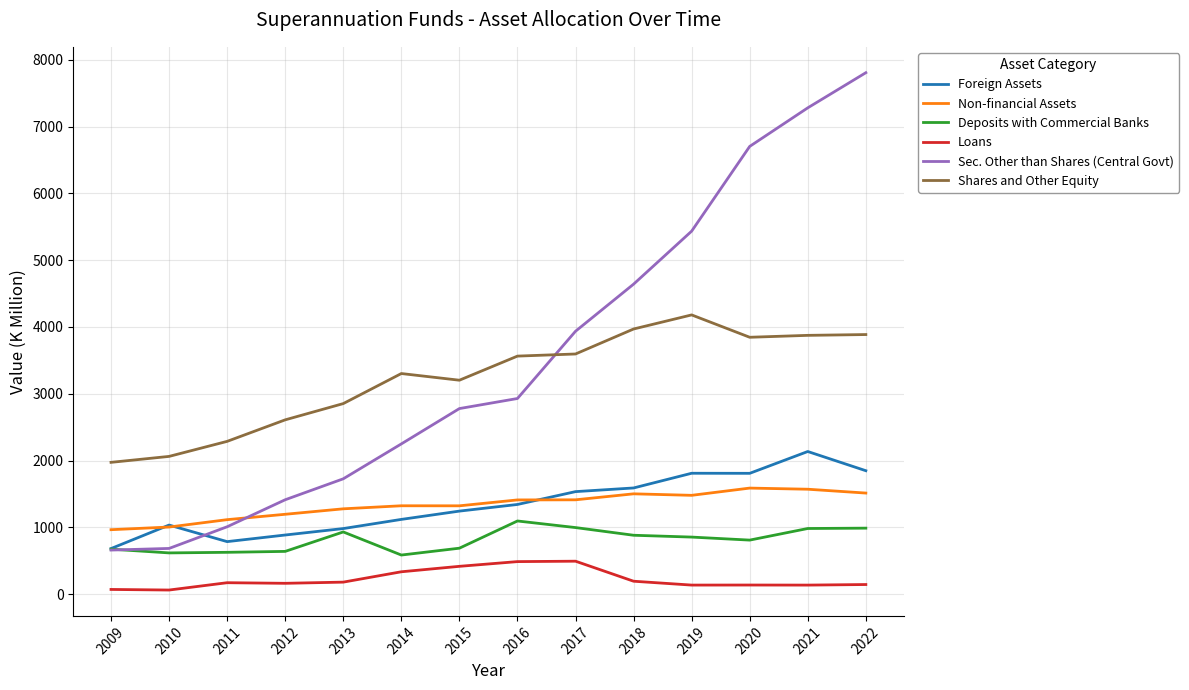

Between 2016 and 2021, which series saw the biggest shift?

Sec. Other than Shares (Central Govt)